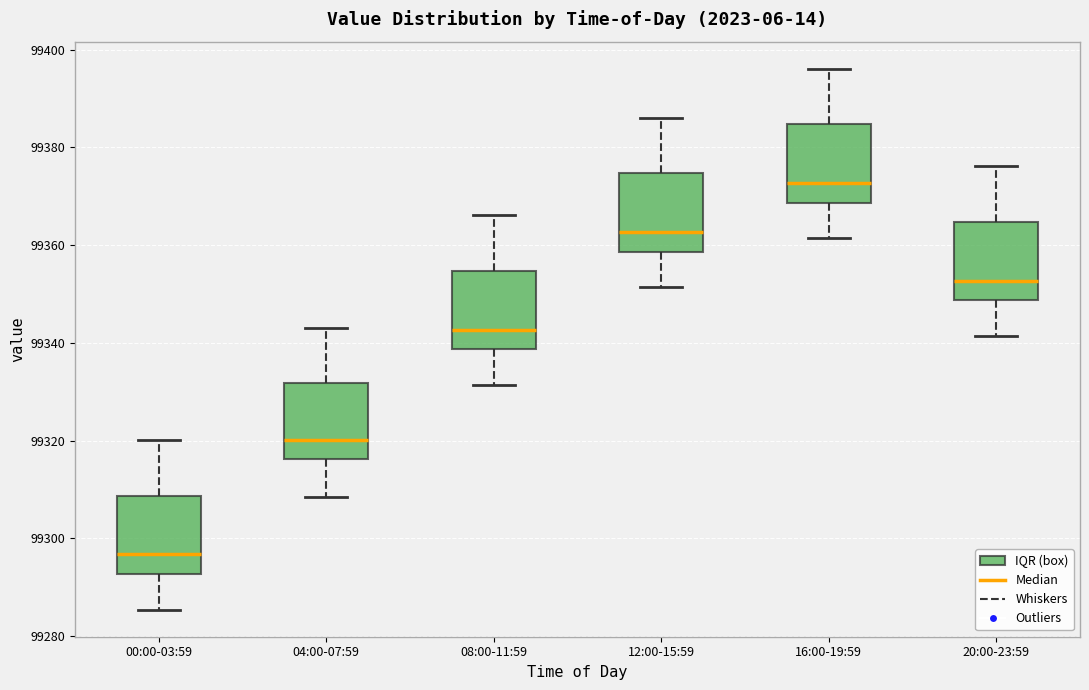

Where does the median line of the box for 12:00-15:59 sit on the y-axis? The values are not printed on the chart, so give them approximately, as read against the axis.

99362